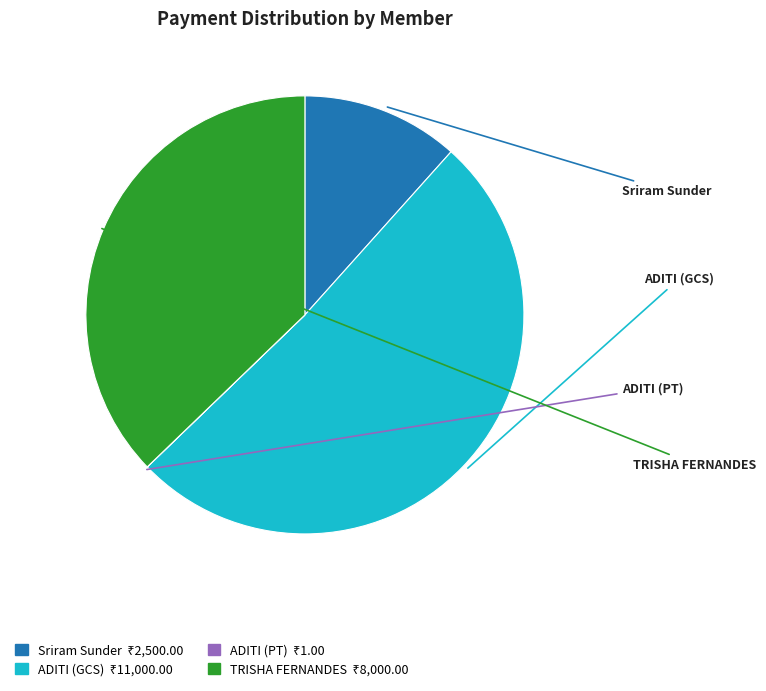

Is there a majority slice in this chart?

Yes